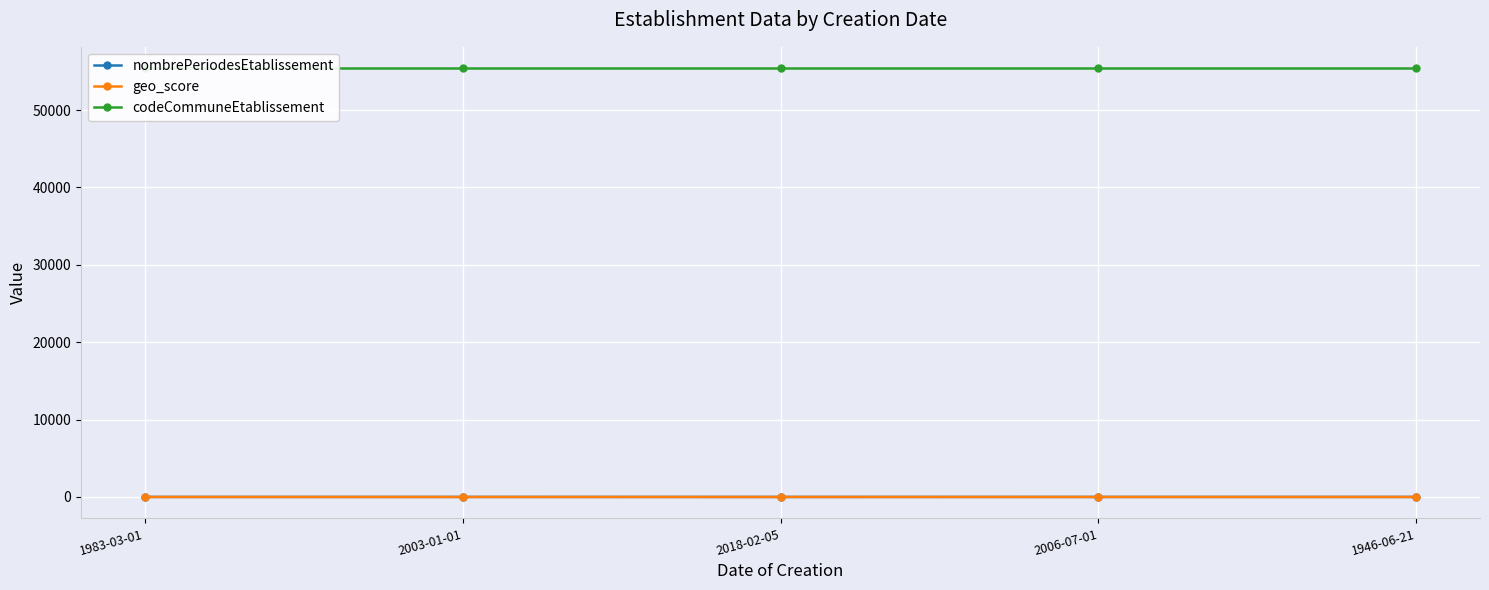

True or false: codeCommuneEtablissement and nombrePeriodesEtablissement intersect in this chart.

False